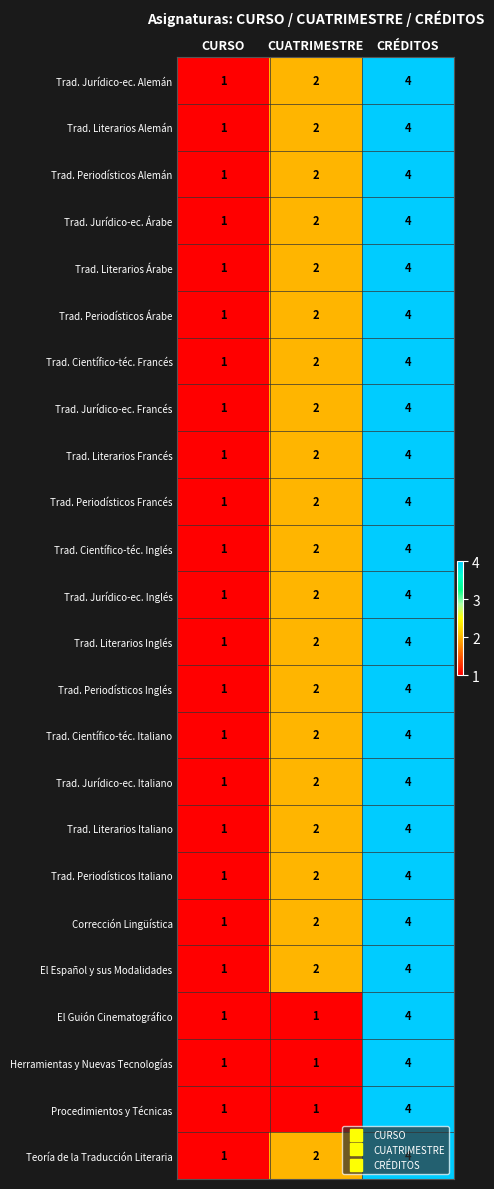

What is the difference between the El Español y sus Modalidades values at CRÉDITOS and CURSO?

3